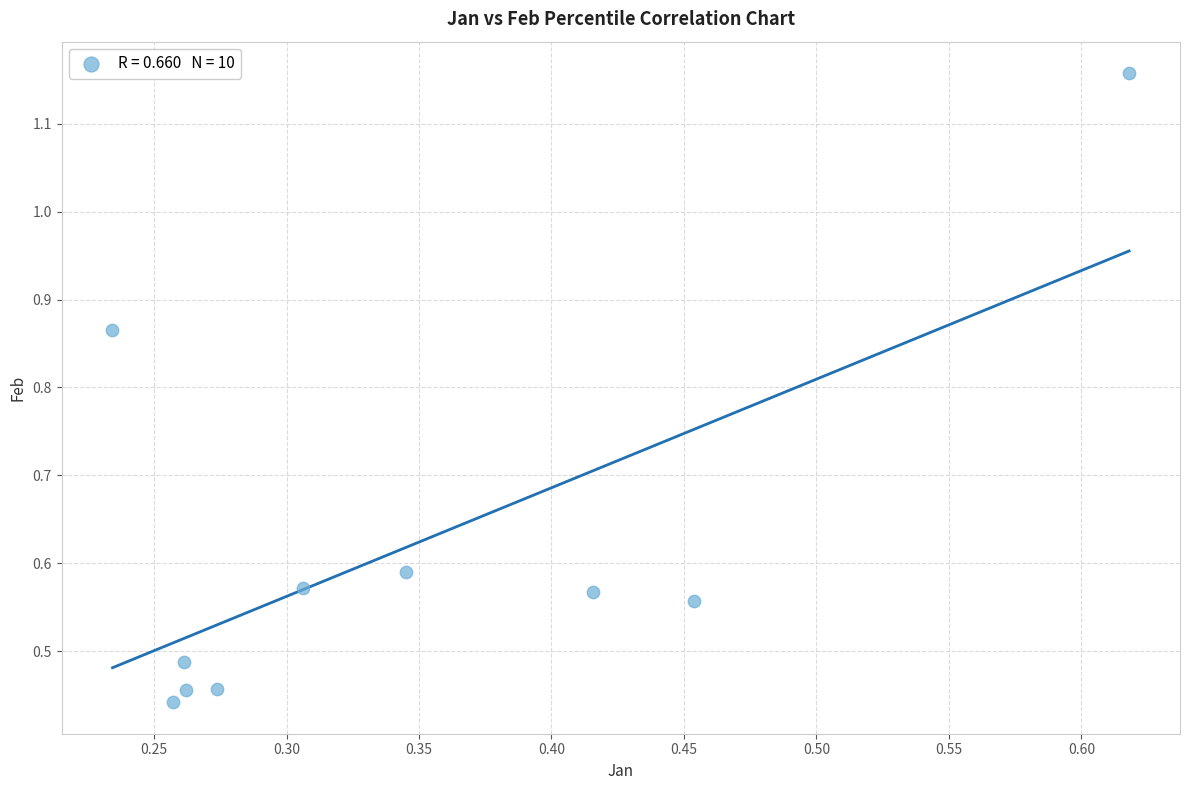

What is the range of Y values (max minus min)?

0.7